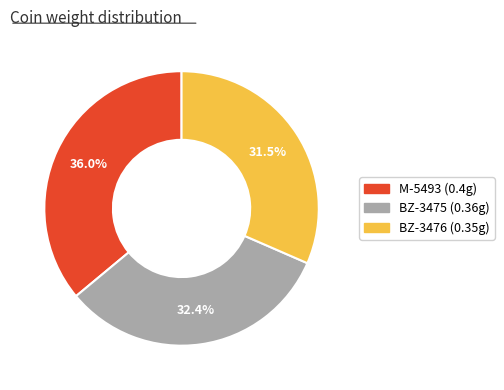

To the nearest percent, what is the difference between the BZ-3476 and M-5493 slice percentages?

5%